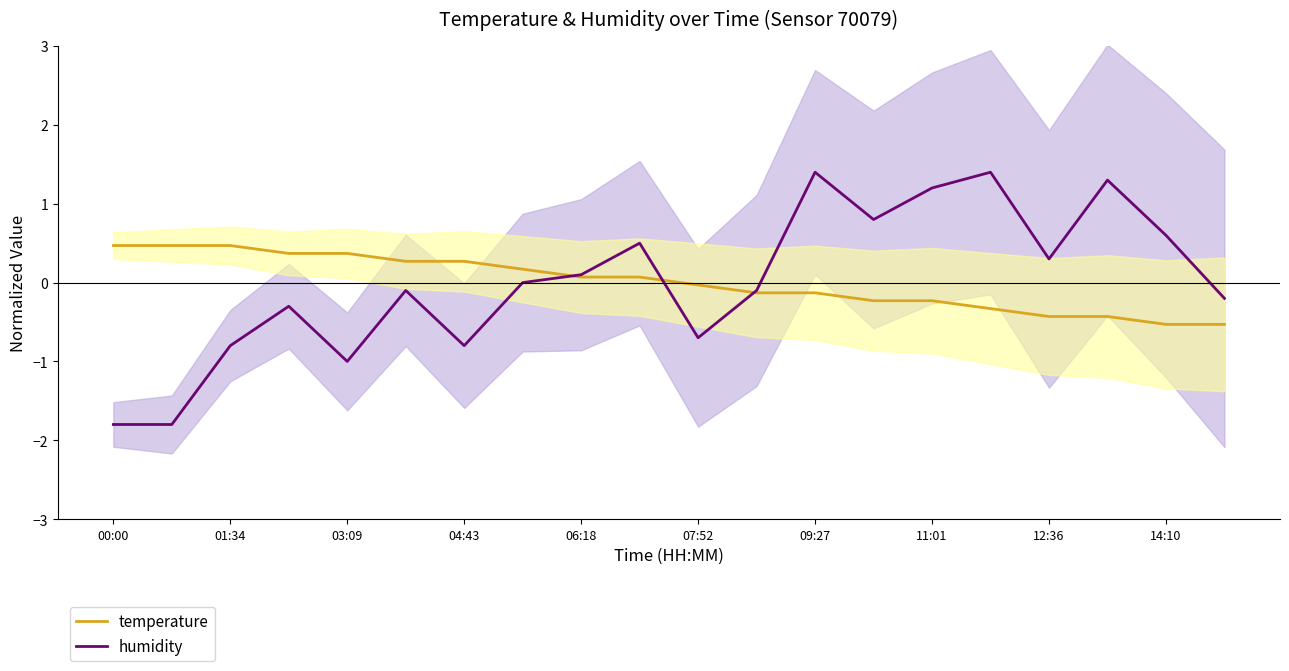

What is the minimum value for temperature?

-0.5